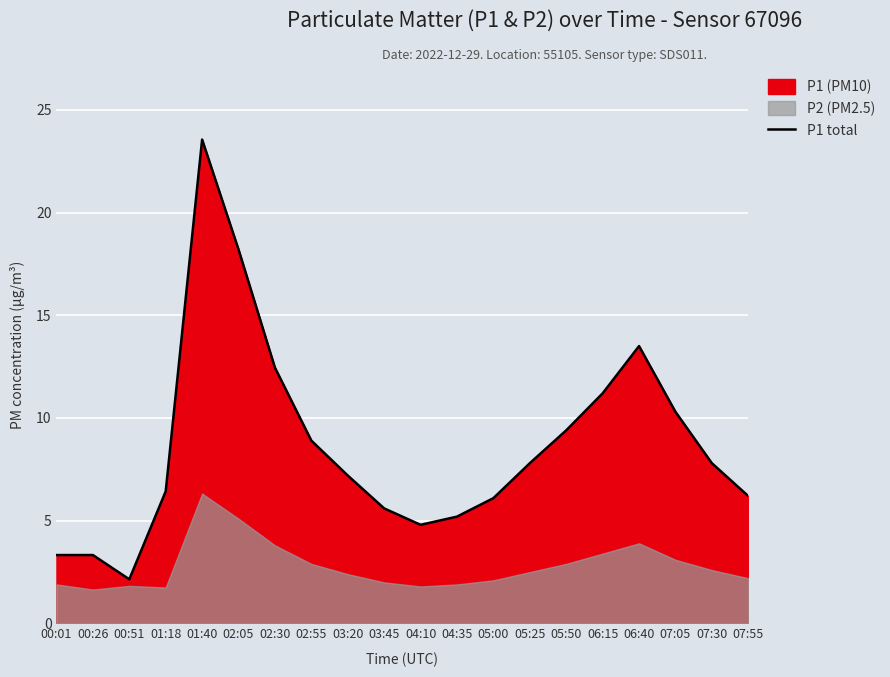

Approximately how many times larger is the value at 05:50 compared to 06:40?

0.7